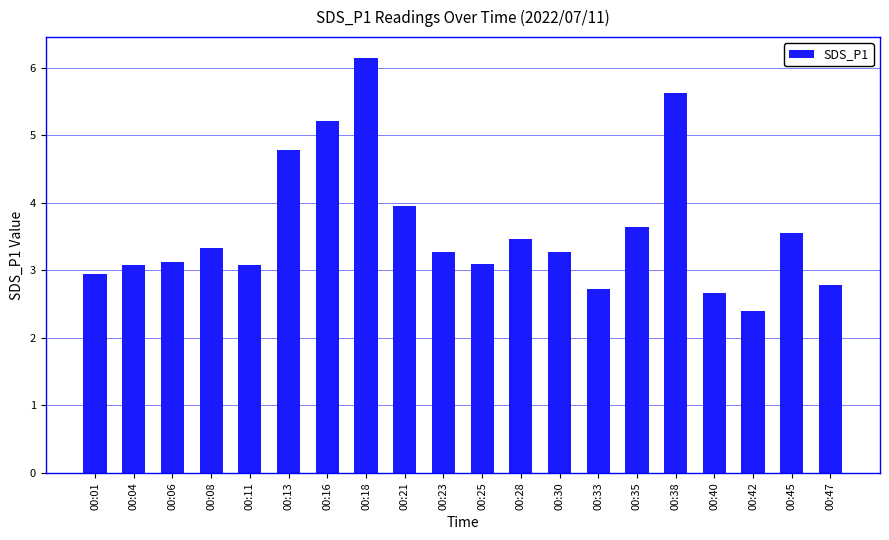

True or false: the data shows 3.5 at 00:45.

True